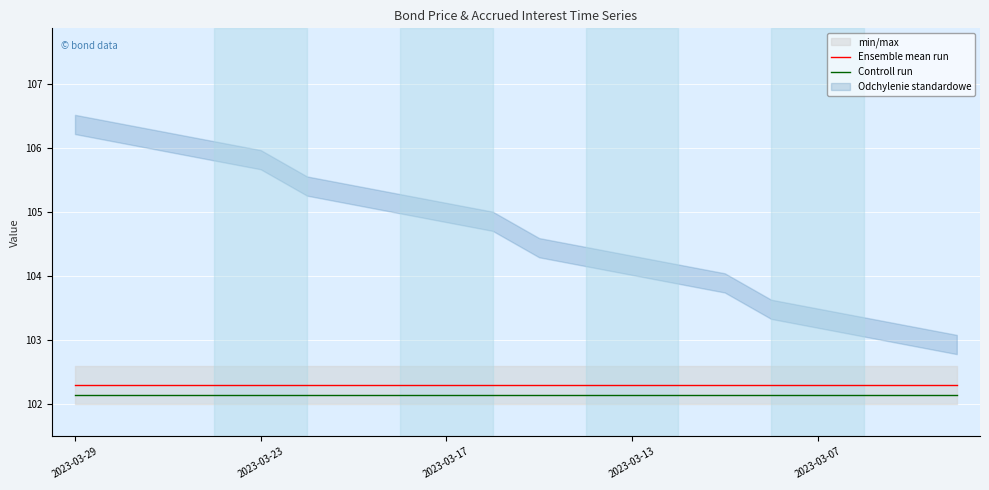

What are all the series names shown in the legend?

Ensemble mean run, Controll run